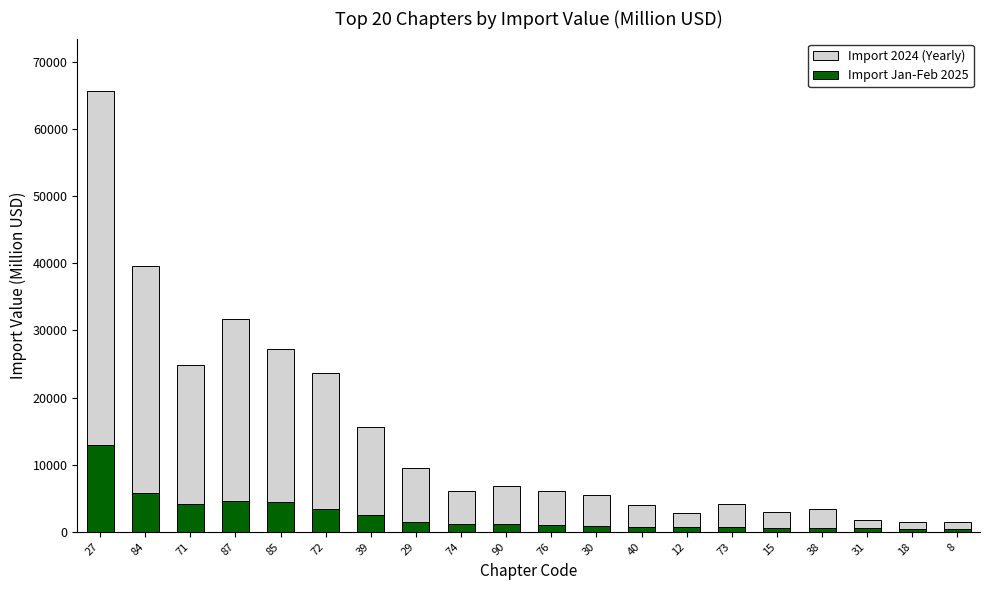

List the labels in order of Import Jan-Feb 2025 value, smallest first.

18, 8, 31, 15, 38, 73, 12, 40, 30, 76, 74, 90, 29, 39, 72, 71, 85, 87, 84, 27